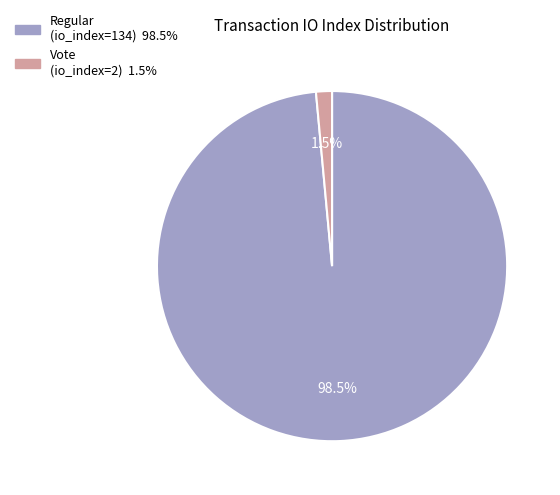

Is there a majority slice in this chart?

Yes